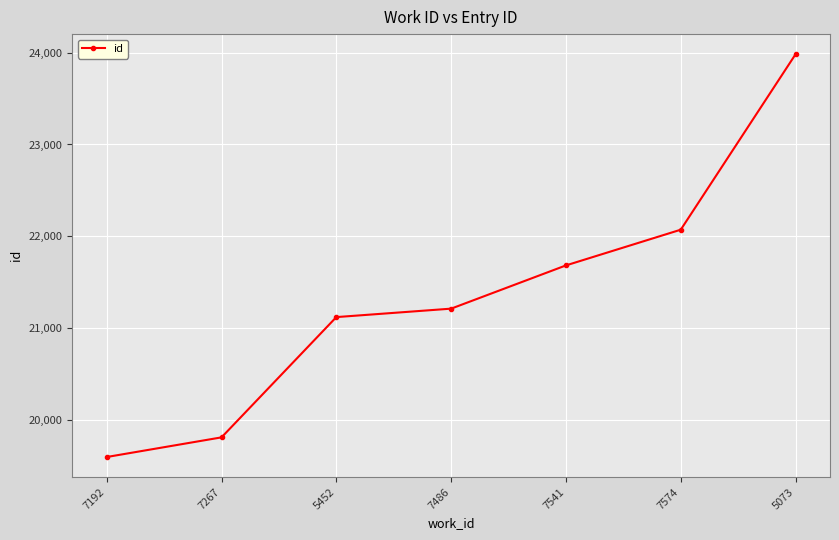

Reading left to right, list all the values displayed in this chart.

7192=19596	7267=19810	5452=21120	7486=21212	7541=21683	7574=22072	5073=23983